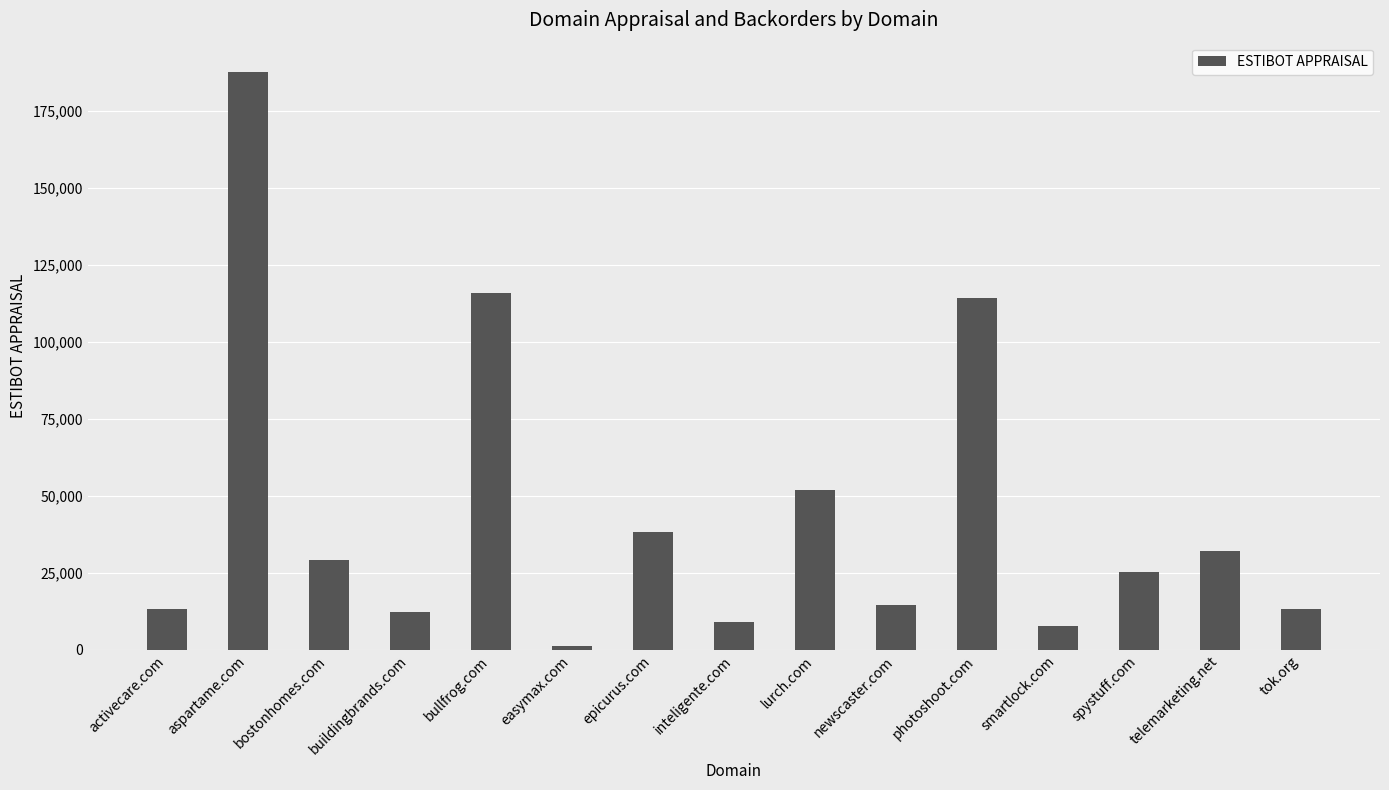

Where is the data nearest to the value 94507?

photoshoot.com